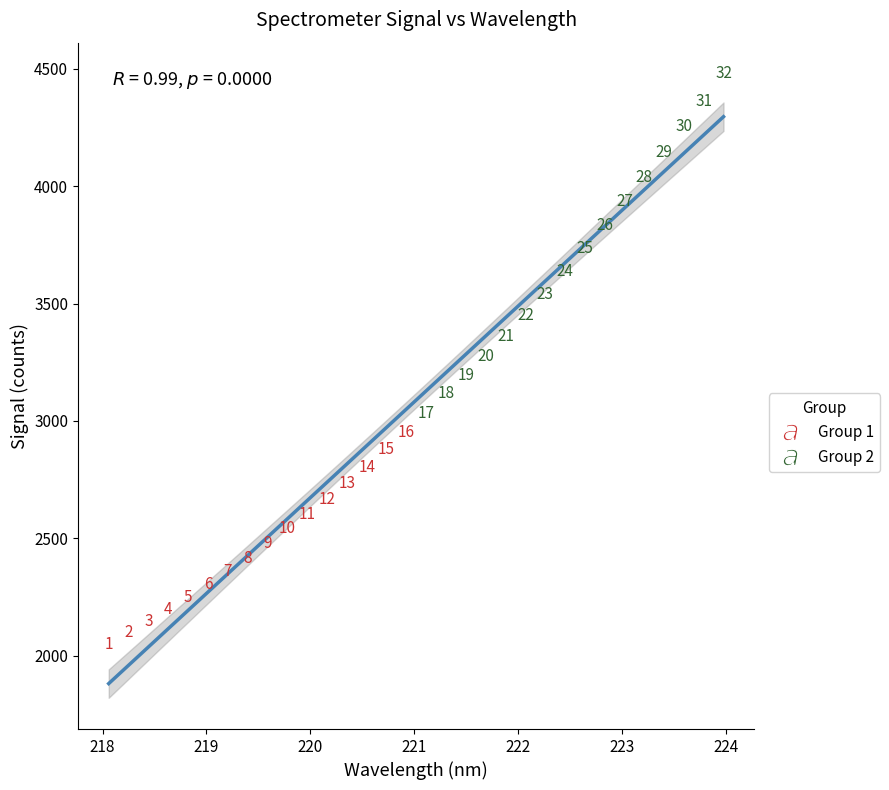

Which series contains the lowest Y value?

Group 1